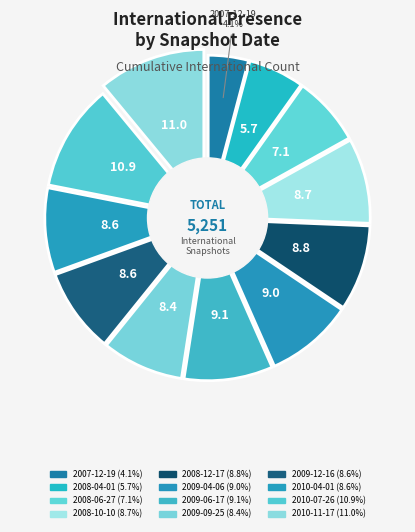

Rank the categories by value from highest to lowest.

2010-11-17, 2010-07-26, 2009-06-17, 2009-04-06, 2008-12-17, 2008-10-10, 2009-12-16, 2010-04-01, 2009-09-25, 2008-06-27, 2008-04-01, 2007-12-19